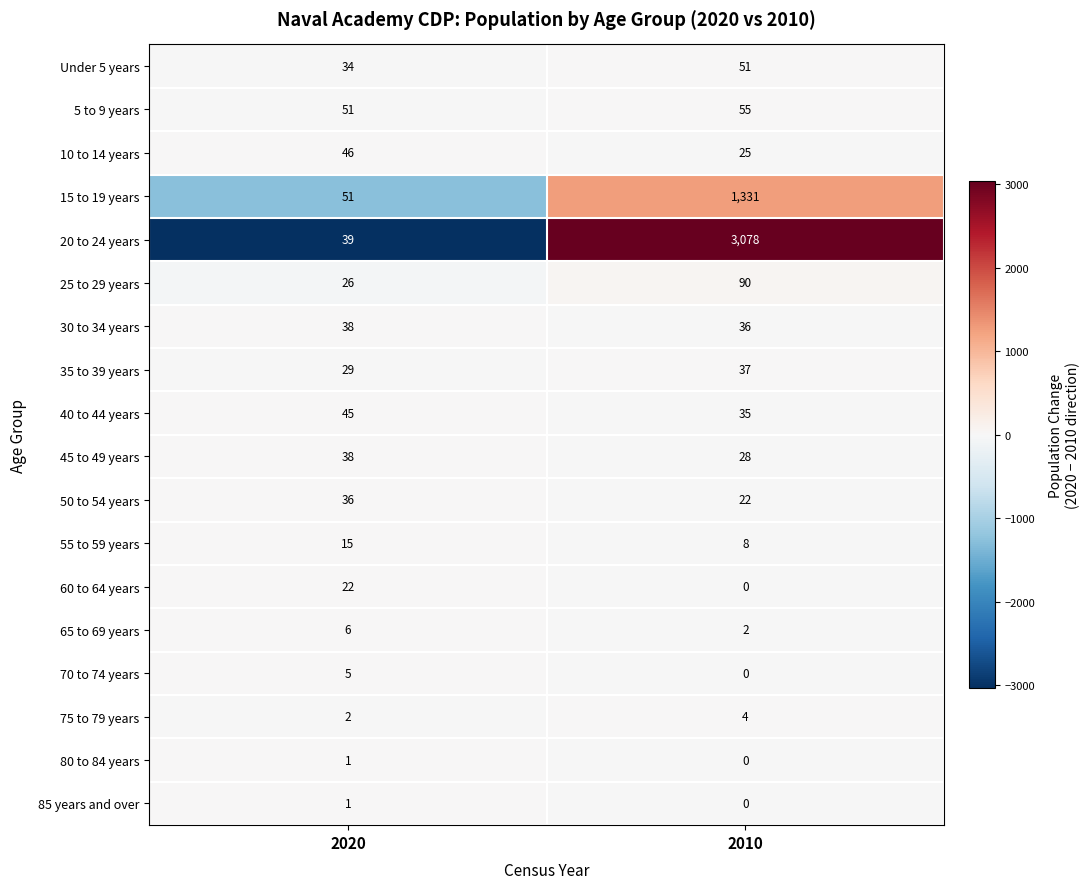

Rank the categories by 50 to 54 years value from highest to lowest.

2020, 2010